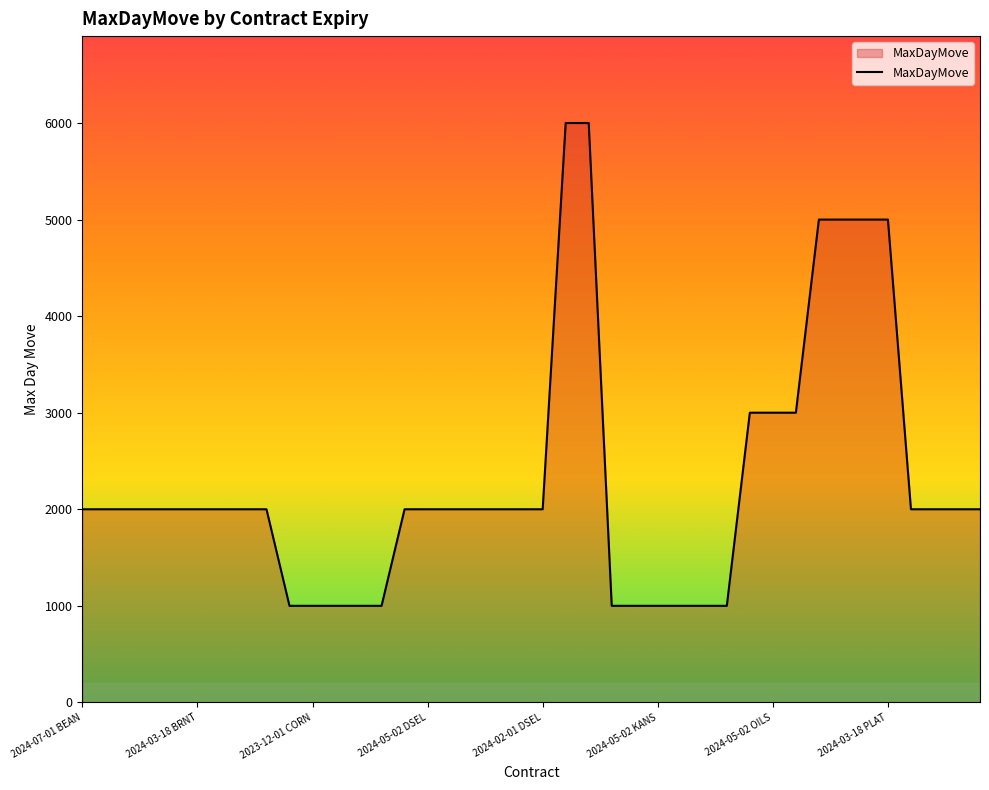

What is the maximum value shown in the chart?

6000